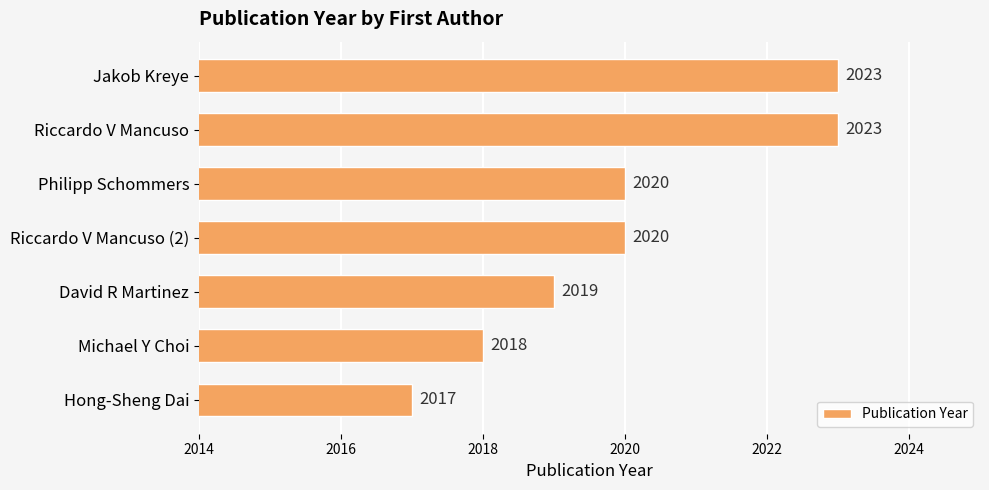

Which category has the lowest value across all series?

Hong-Sheng Dai